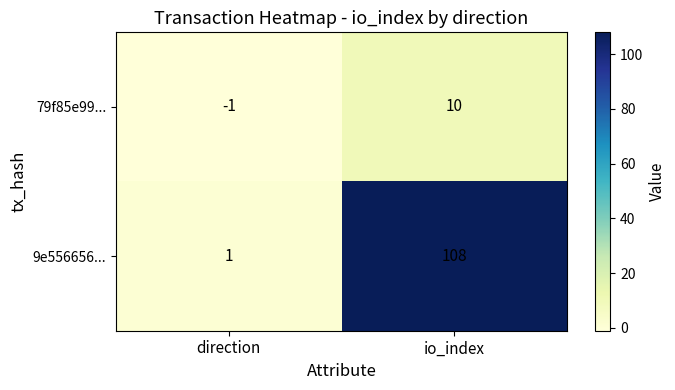

List the series in order of their overall mean, highest first.

9e556656..., 79f85e99...